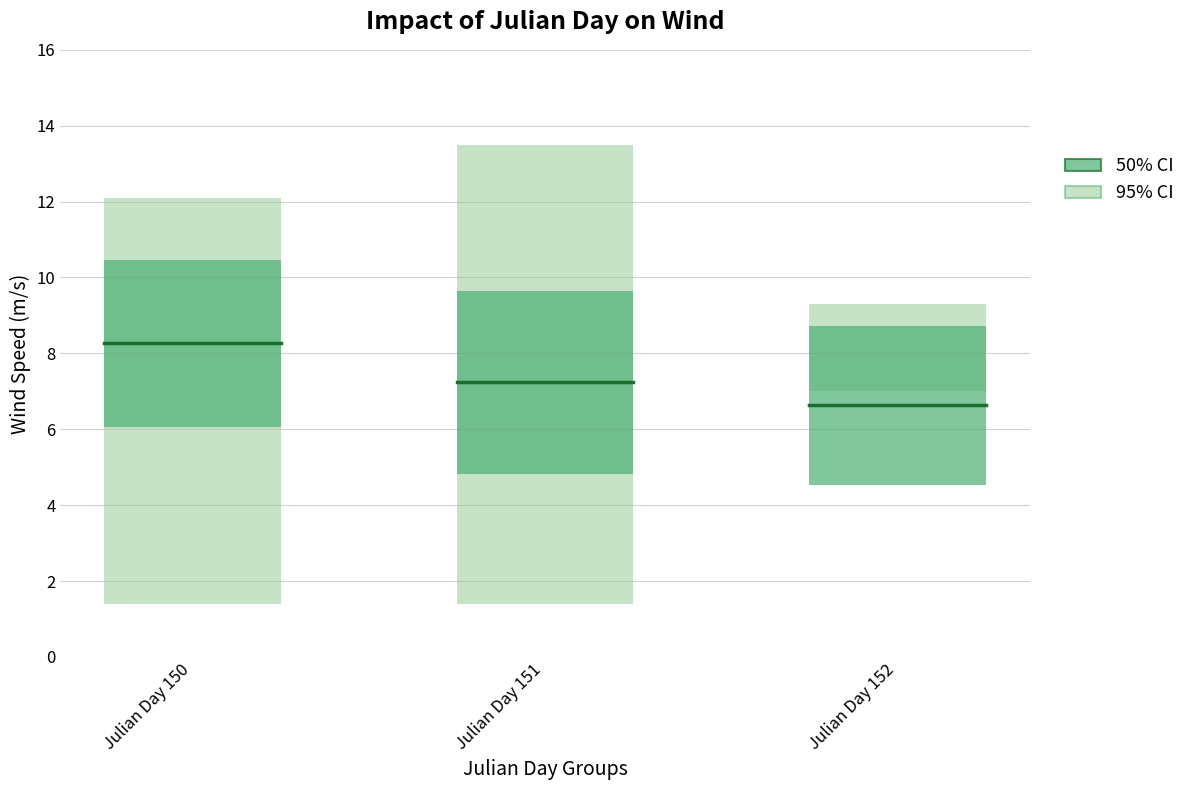

Which category has the lowest value in the Mean Wind Gust (95% CI lower) series?

Julian Day 150